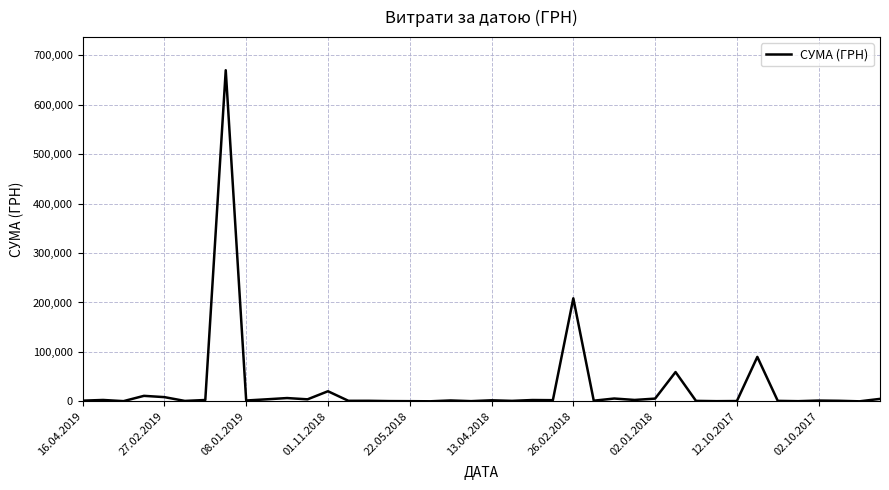

How many categories are shown in the chart?

40